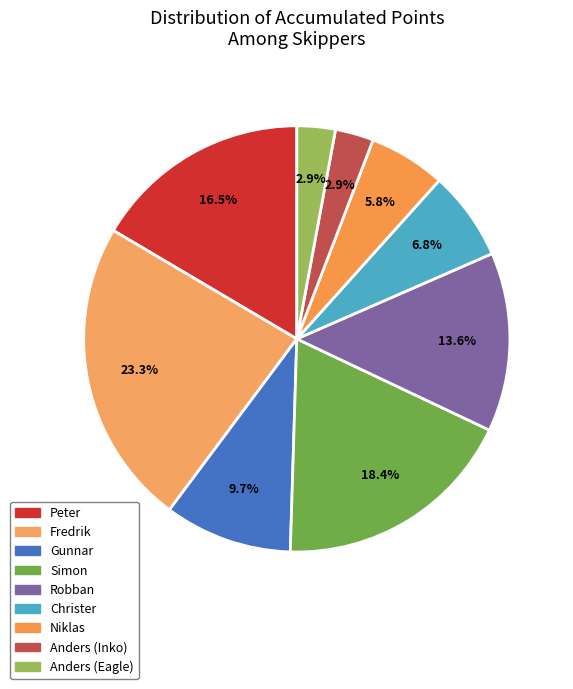

Is it true that Gunnar is 1% of the pie?

False